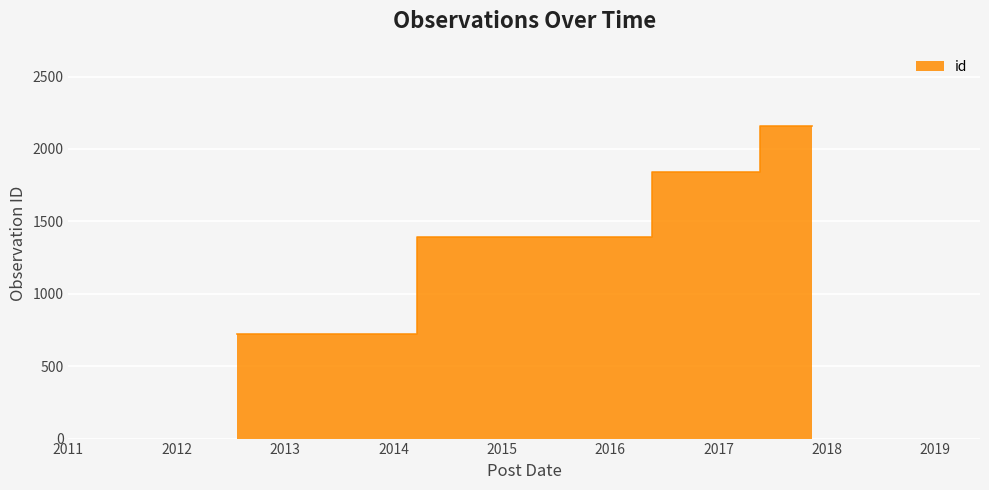

What is the label of the 2nd point from the right?

2016-11-23